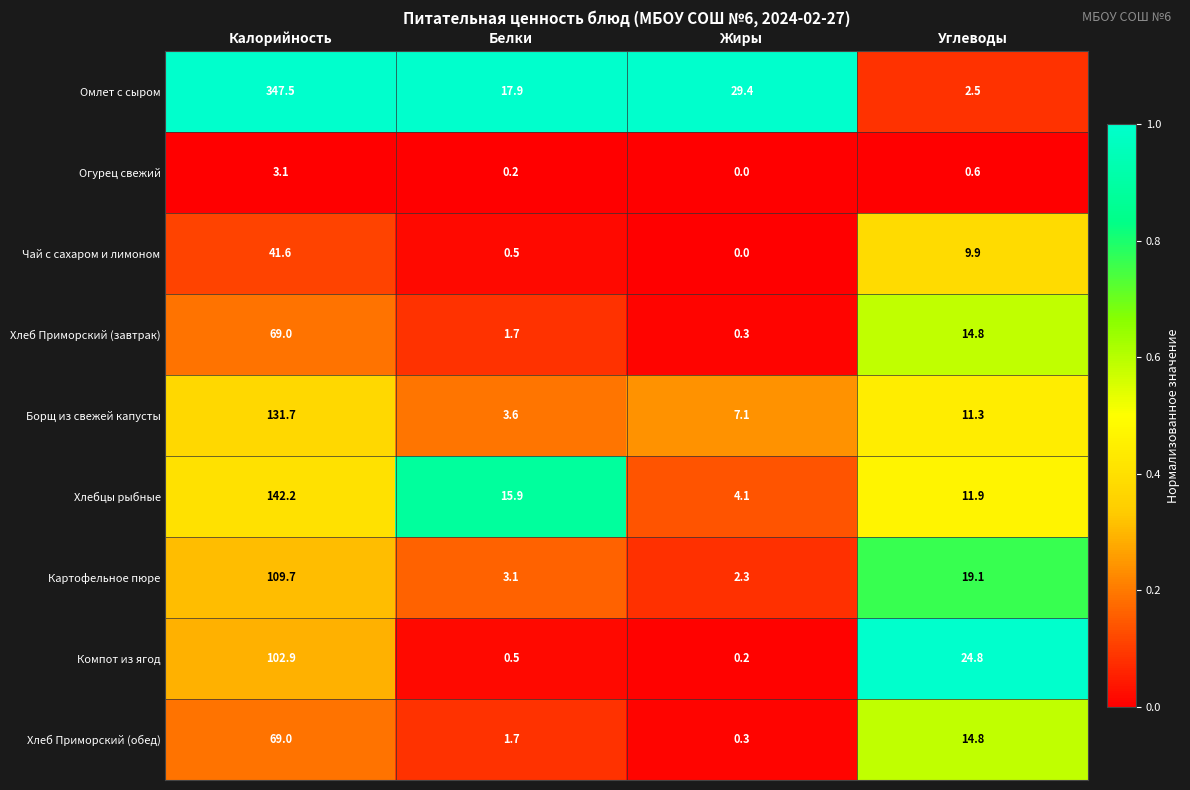

Between Калорийность and Жиры, which series saw the biggest shift?

Омлет с сыром